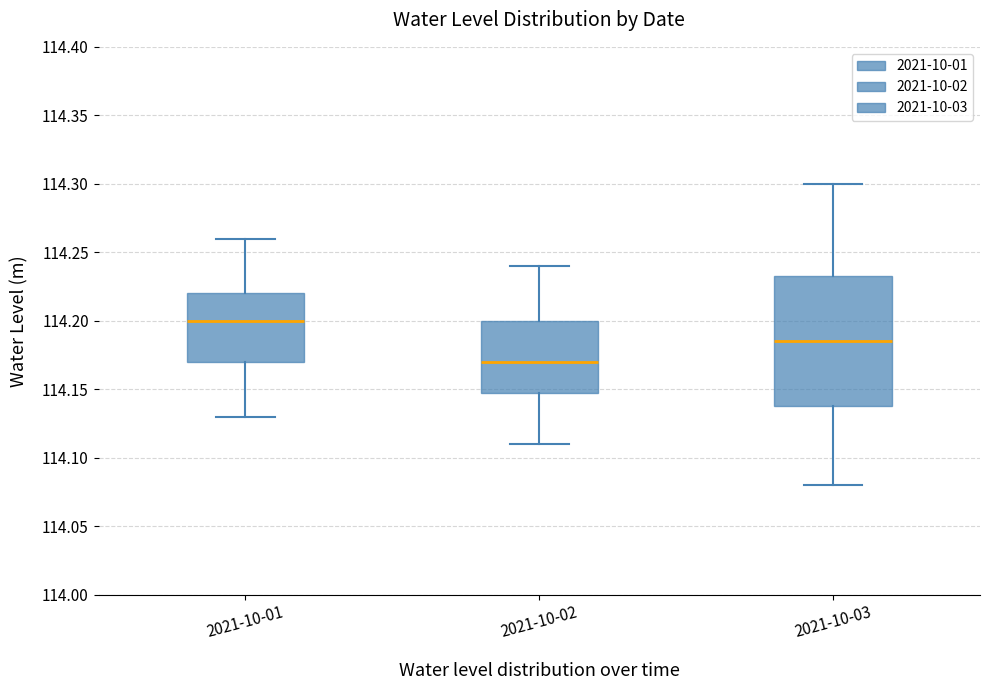

Reading left to right, read every box against the y-axis: the position of its median line, the range the box covers, and the ends of its whiskers. The values are not printed on the chart, so give them approximately, as read against the axis.

2021-10-01: median 114.200, box 114.170 to 114.220, whiskers 114.130 to 114.260
2021-10-02: median 114.170, box 114.150 to 114.200, whiskers 114.110 to 114.240
2021-10-03: median 114.185, box 114.140 to 114.235, whiskers 114.080 to 114.300